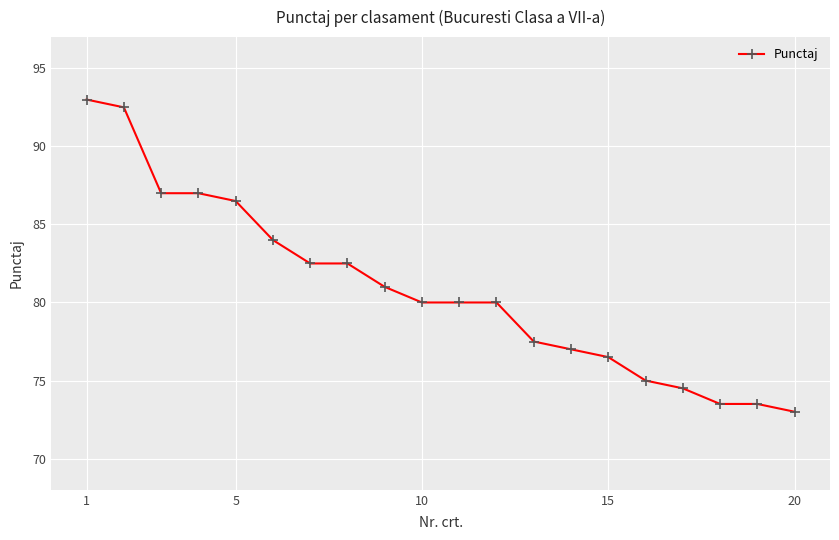

What is the value of the 1st point from the left?

93.0